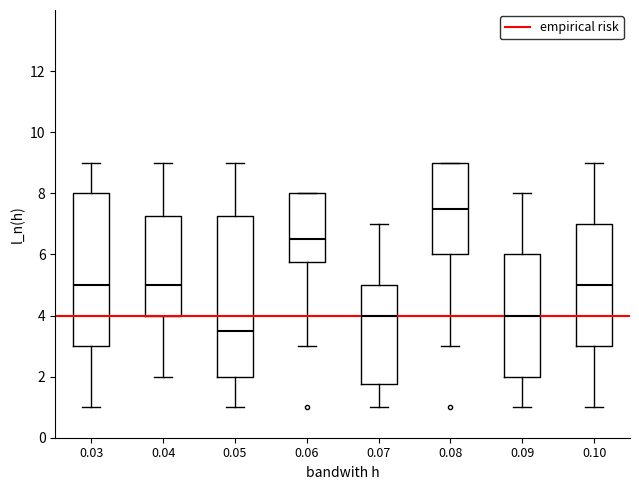

Reading left to right, transcribe this box plot: for each box, give where its median line is, the range the box spans, and where its two whiskers end, as read against the y-axis. The values are not printed on the chart, so give them approximately, as read against the axis.

0.03: median 5.0, box 3.0 to 8.0, whiskers 1.0 to 9.0
0.04: median 5.0, box 4.0 to 7.2, whiskers 2.0 to 9.0
0.05: median 3.6, box 2.0 to 7.2, whiskers 1.0 to 9.0
0.06: median 6.6, box 5.8 to 8.0, whiskers 3.0 to 8.0
0.07: median 4.0, box 1.8 to 5.0, whiskers 1.0 to 7.0
0.08: median 7.6, box 6.0 to 9.0, whiskers 3.0 to 9.0
0.09: median 4.0, box 2.0 to 6.0, whiskers 1.0 to 8.0
0.10: median 5.0, box 3.0 to 7.0, whiskers 1.0 to 9.0